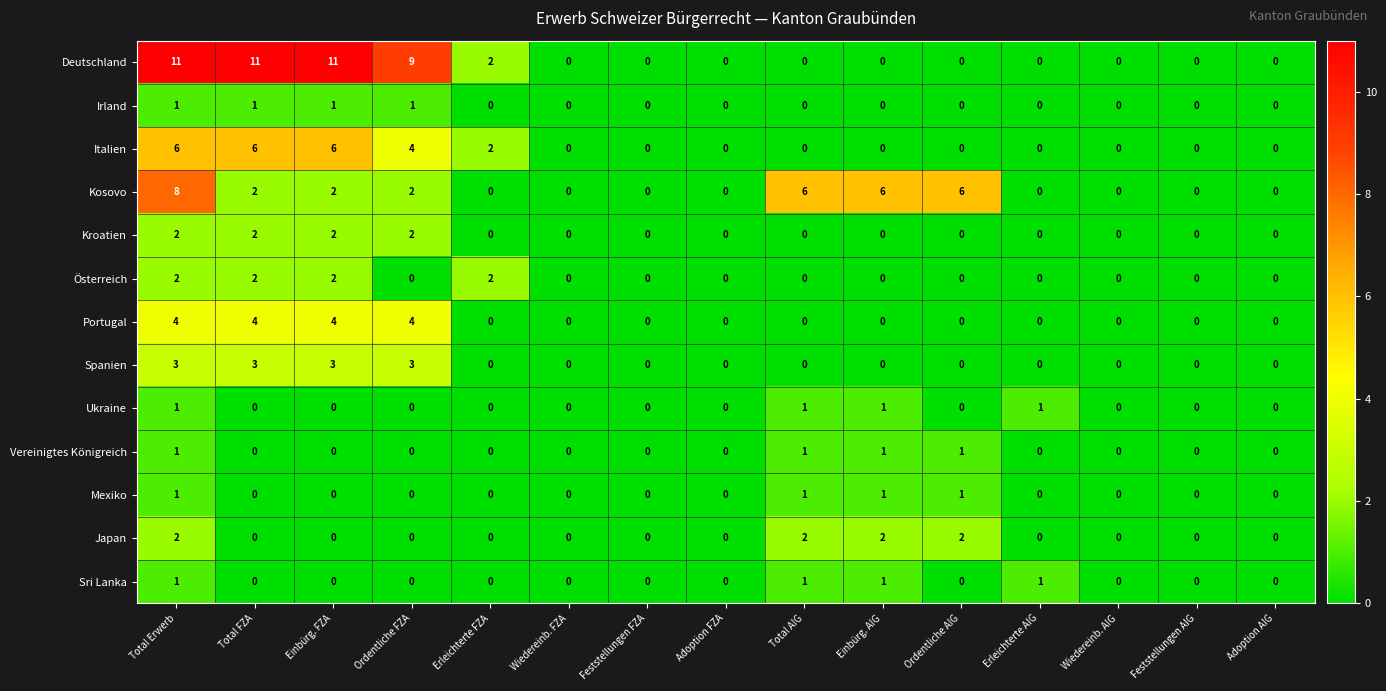

True or false: Spanien has a value of 0 at Ordentliche AIG.

True